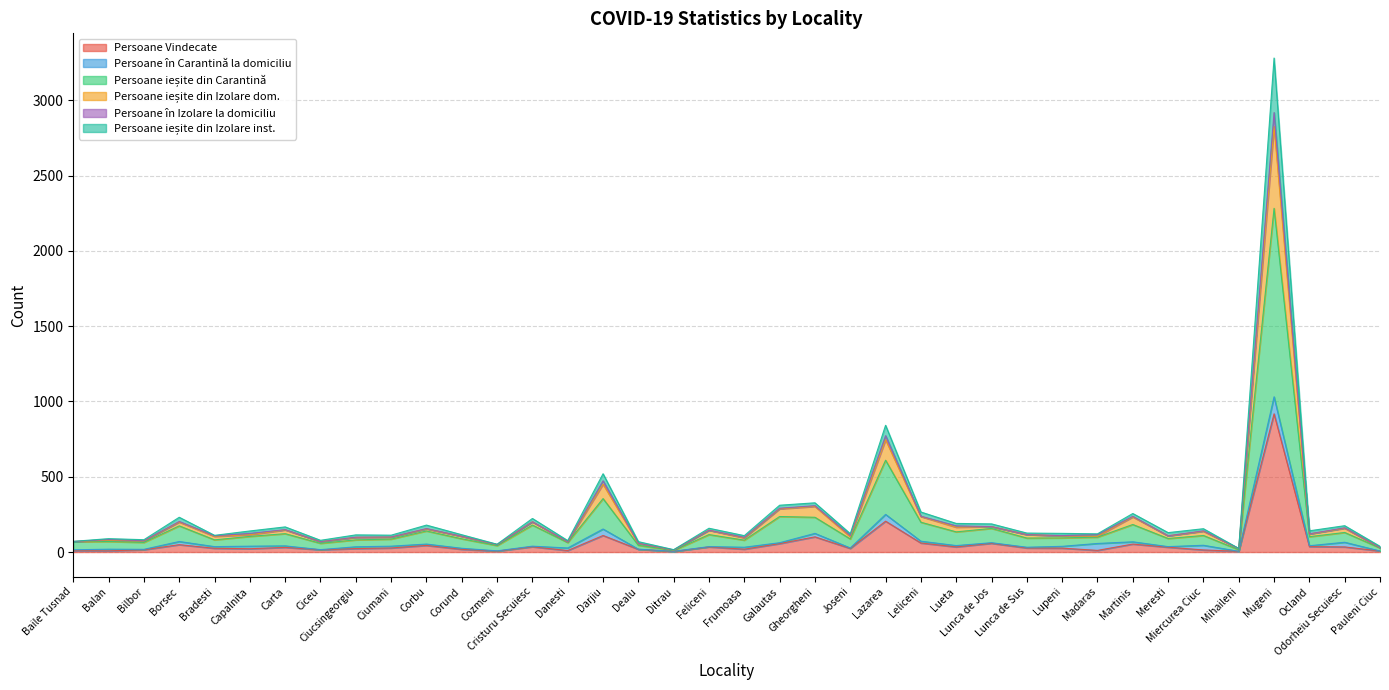

At which label does Persoane Vindecate reach its peak?

Mugeni